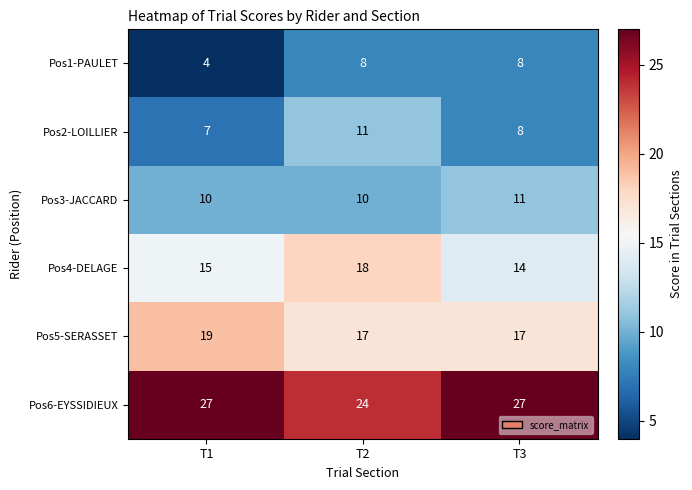

What is the lowest value of the Pos3-JACCARD series?

10